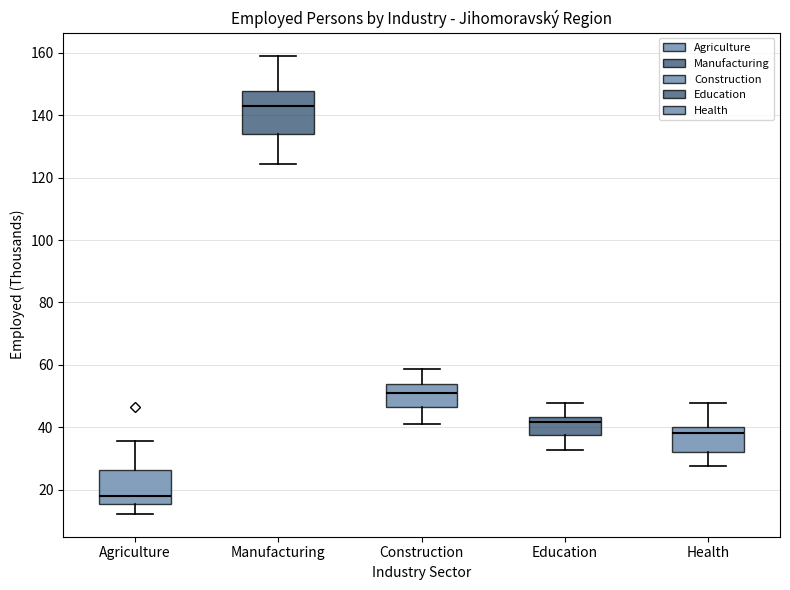

Which box's median line is the highest?

Manufacturing